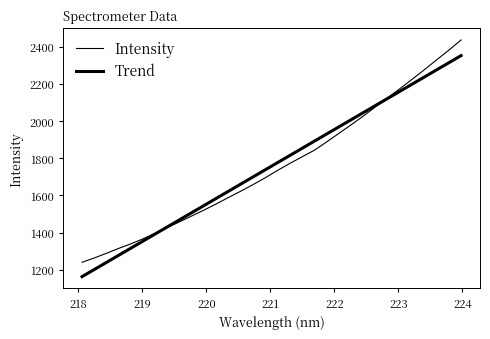

List the series in order of their peak value, lowest first.

Trend, Intensity